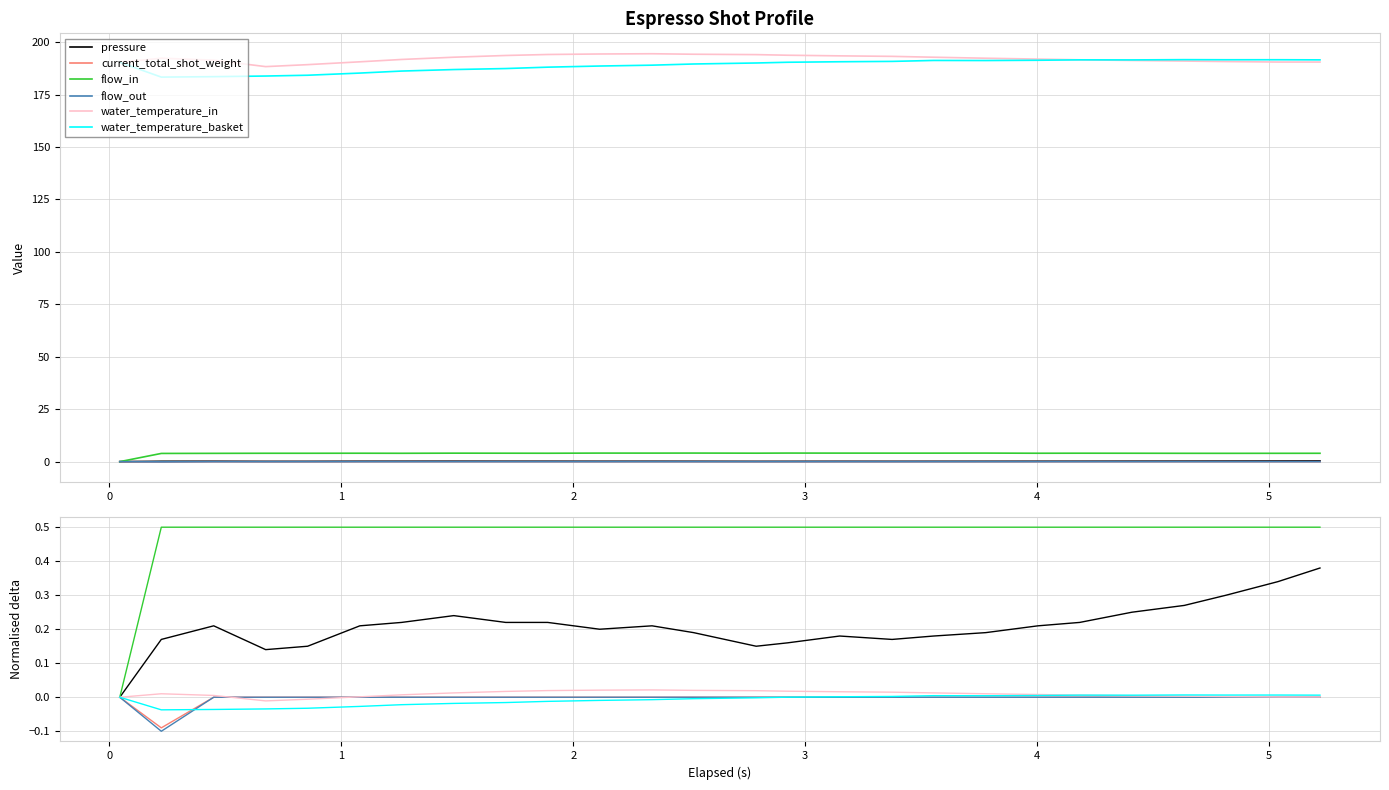

Count the current_total_shot_weight values in the range 0 to 1.

25